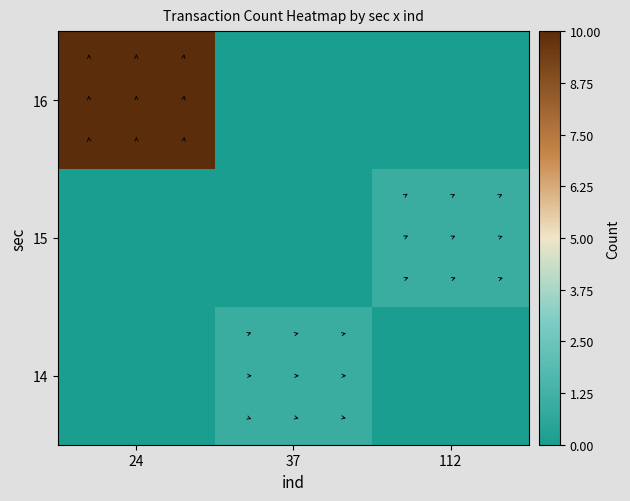

Reading left to right, list all the values displayed in this chart.

14: 24=0	37=1	112=0
15: 24=0	37=0	112=1
16: 24=10	37=0	112=0